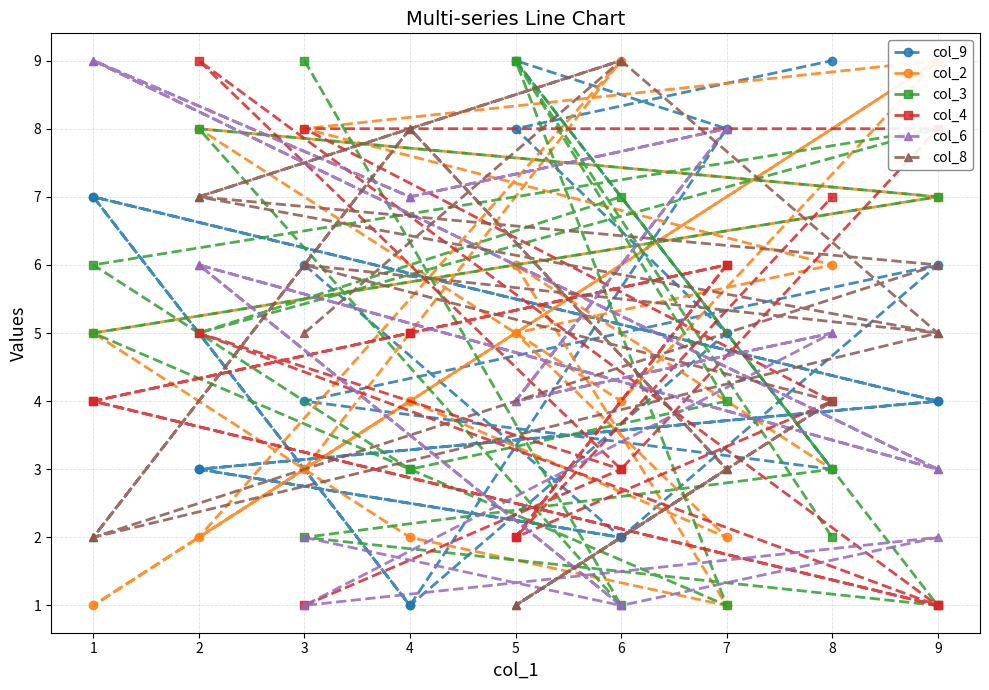

Reading left to right, list all the values displayed in this chart.

col_9: 6	2	3	4	7	1	8	9	3	4	6	2	3	4	7	1	5	8	9
col_2: 3	9	2	9	1	4	2	5	6	8	9	4	8	7	5	2	1	6	3
col_3: 9	1	8	7	5	3	1	9	3	2	1	7	5	8	6	3	4	9	2
col_4: 1	3	5	1	4	5	6	2	4	8	8	3	9	1	4	5	6	2	7
col_6: 2	1	6	3	9	7	8	4	5	1	2	1	6	3	9	7	8	4	5
col_8: 5	9	7	5	2	8	3	1	4	6	5	9	7	6	2	8	3	1	4